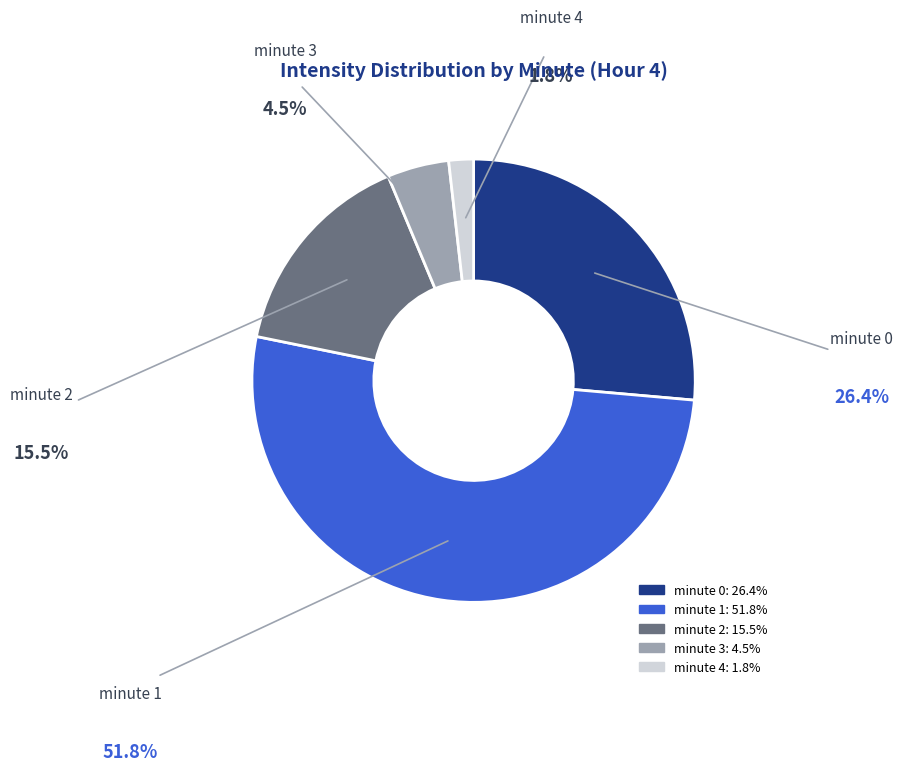

Is minute 1 the majority of the pie?

Yes